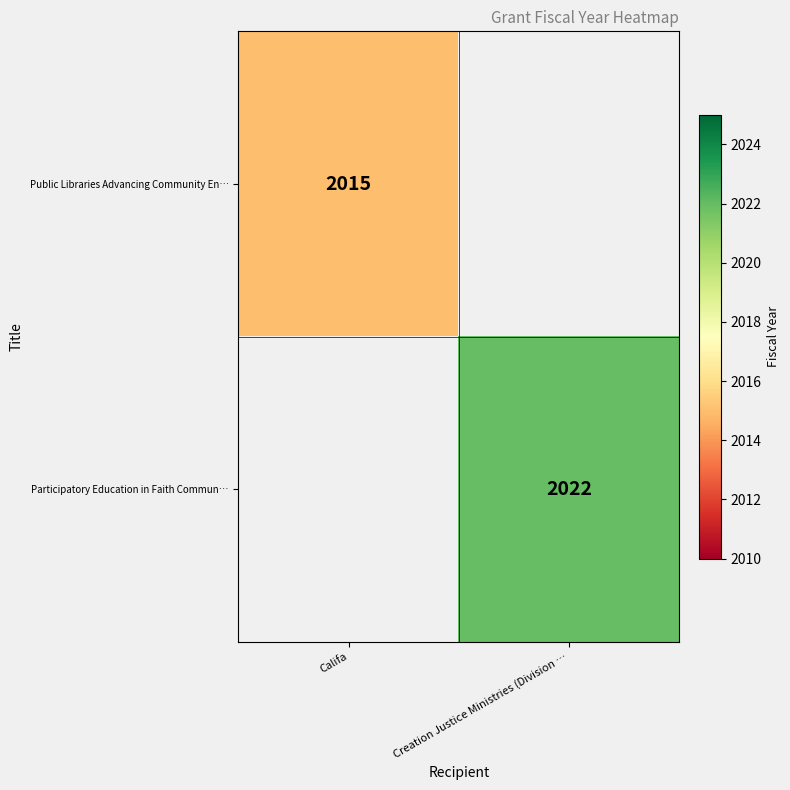

The value of Public Libraries Advancing Community En… at Califa is 2015. True or false?

True